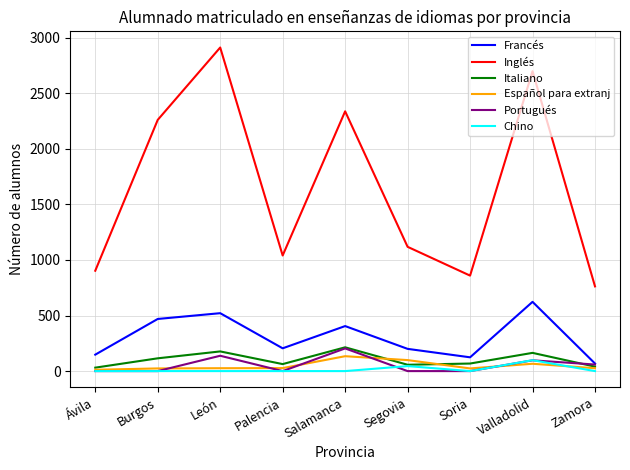

Which series has the widest spread of values?

Inglés